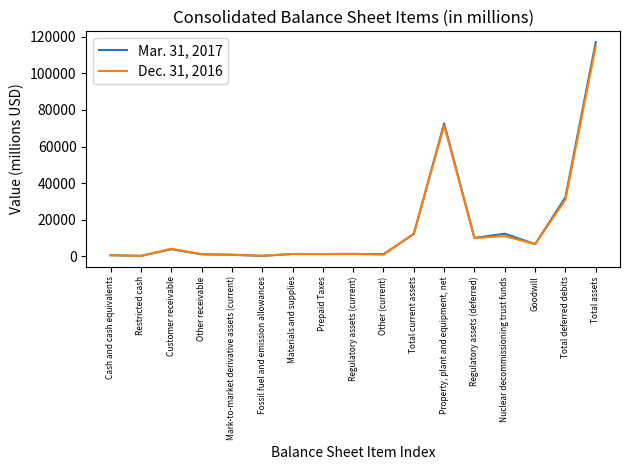

What are all the series names shown in the legend?

Mar. 31, 2017, Dec. 31, 2016